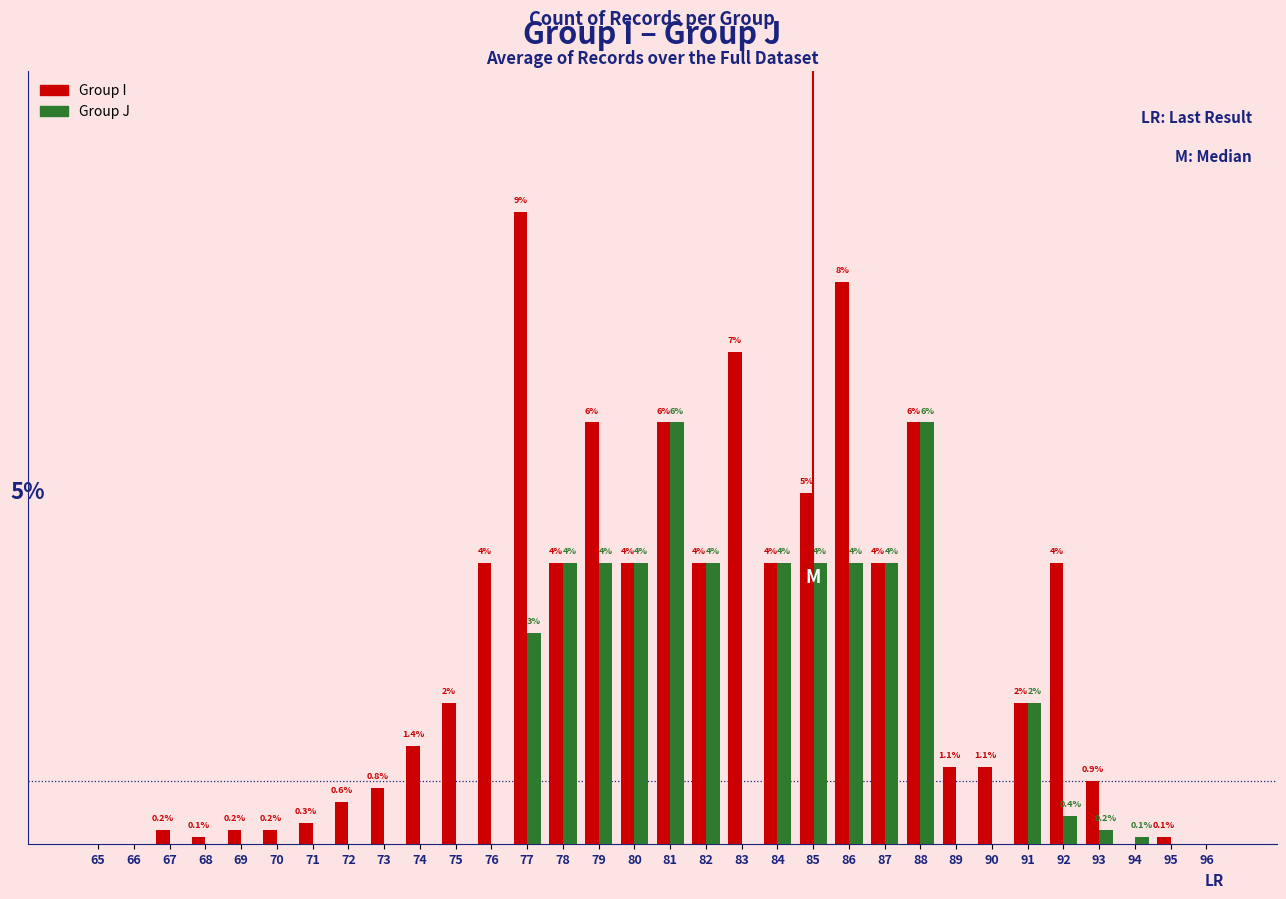

Between 68 and 70, which series saw the biggest shift?

Group I